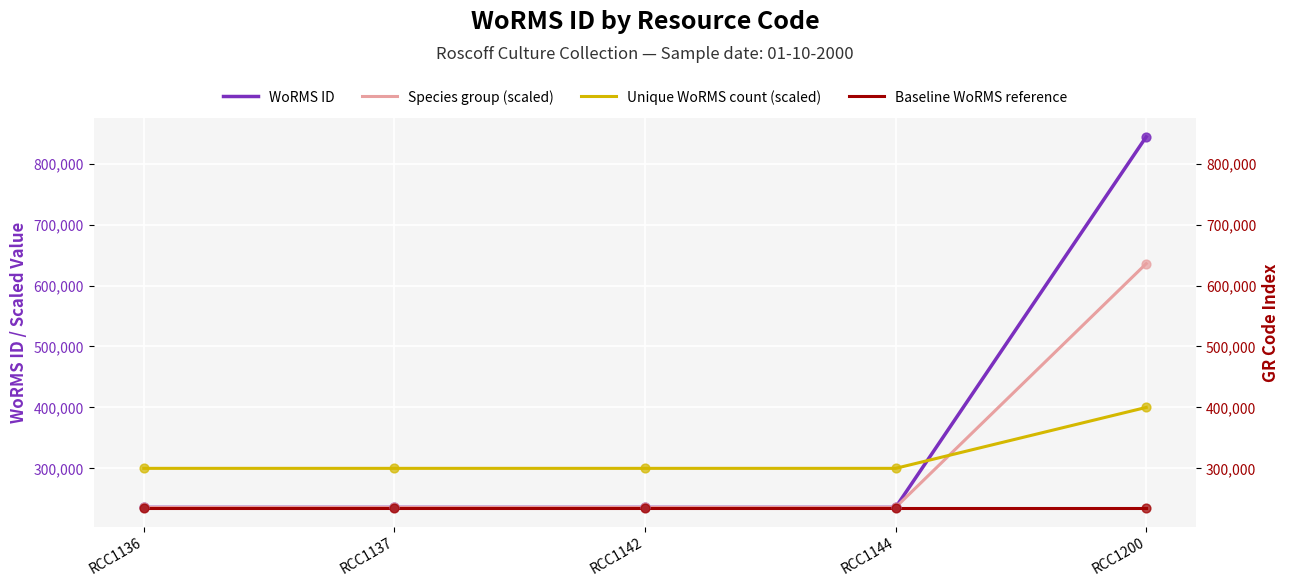

Is the value of WoRMS ID at RCC1144 greater than the value of Species group (scaled) at RCC1200?

No